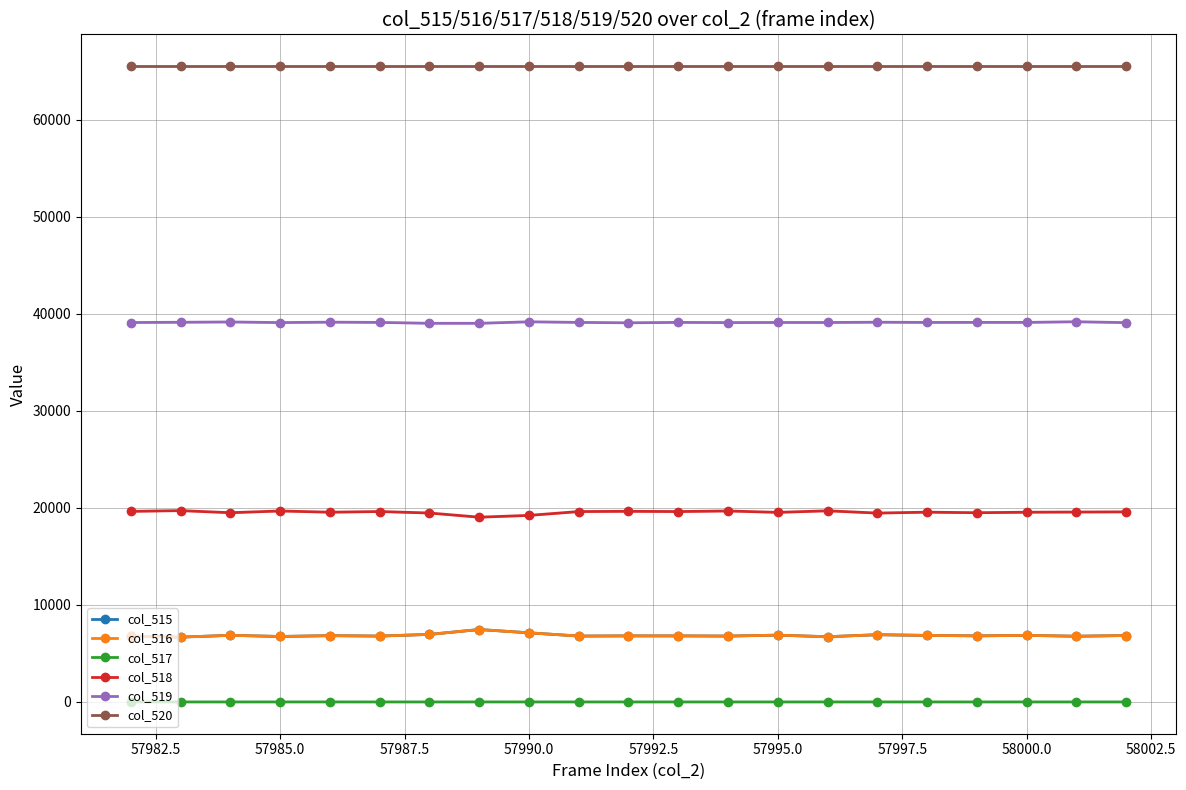

True or false: col_516 has a value of 6859 at 58000.0.

True